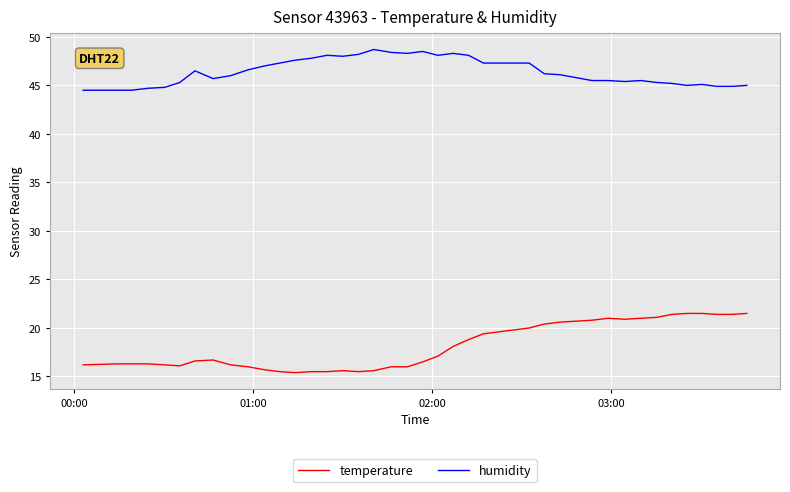

Which series has the largest range (max minus min)?

temperature